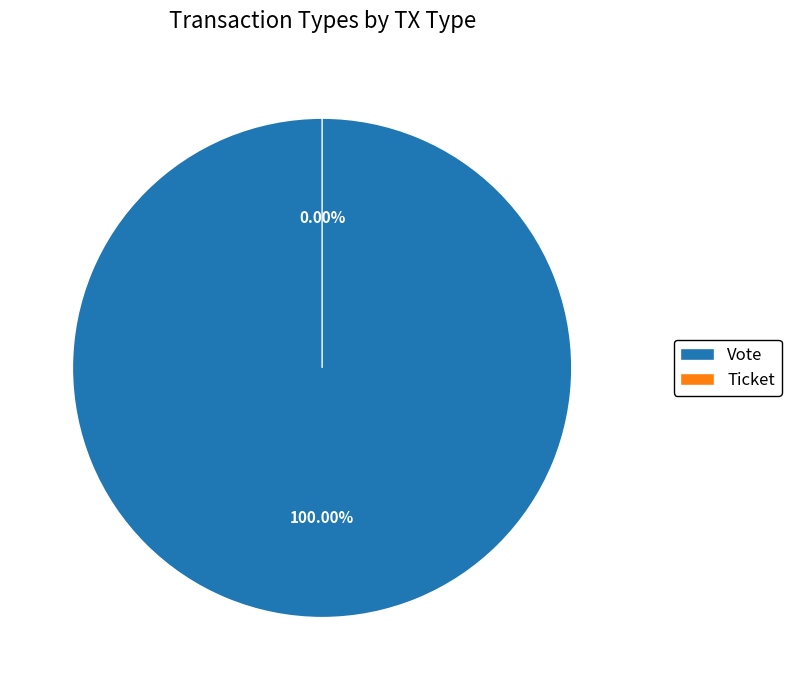

How many slices are in this pie chart?

2